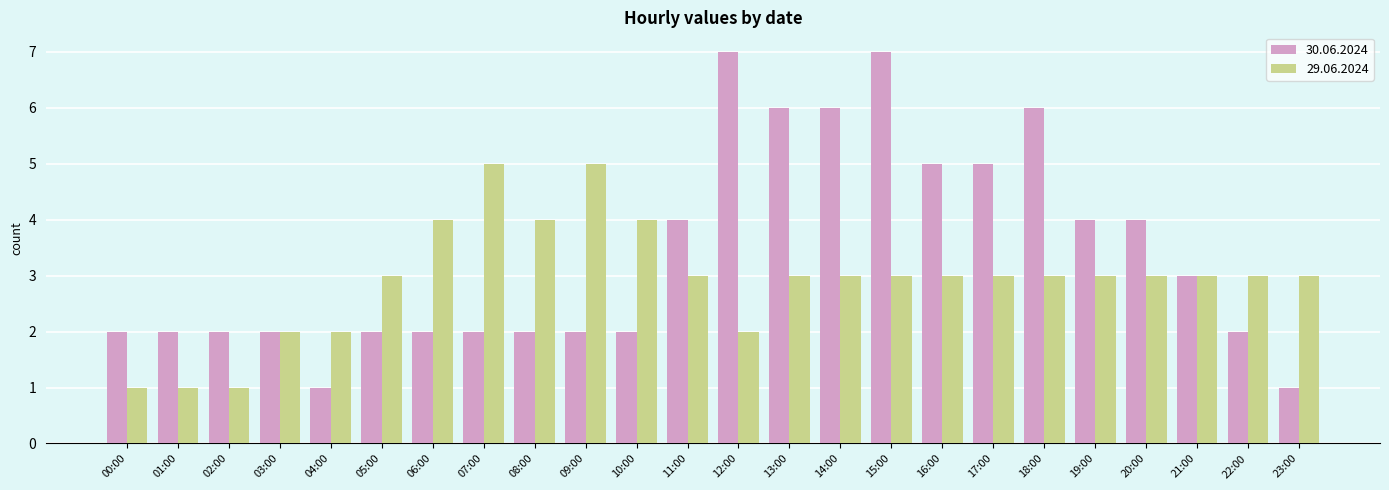

Which series has the largest total across all categories?

30.06.2024